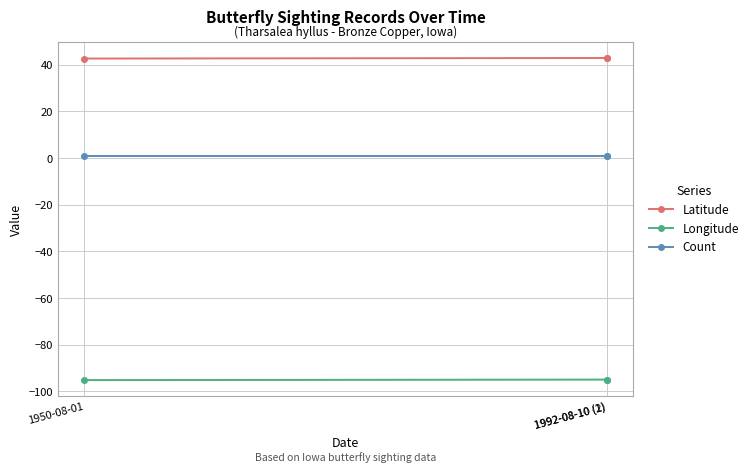

What is the label of the 1st point from the left?

1950-08-01